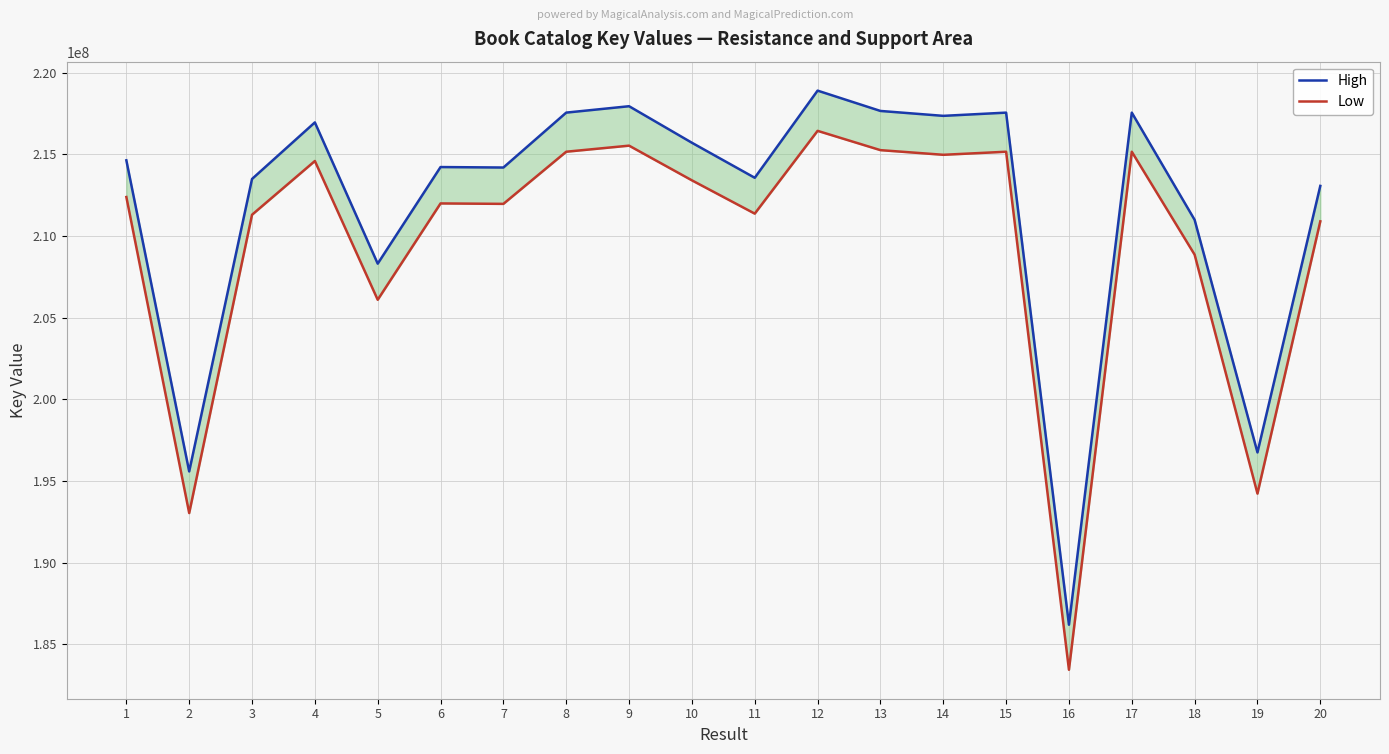

What is the maximum value for Low?

216434169.5